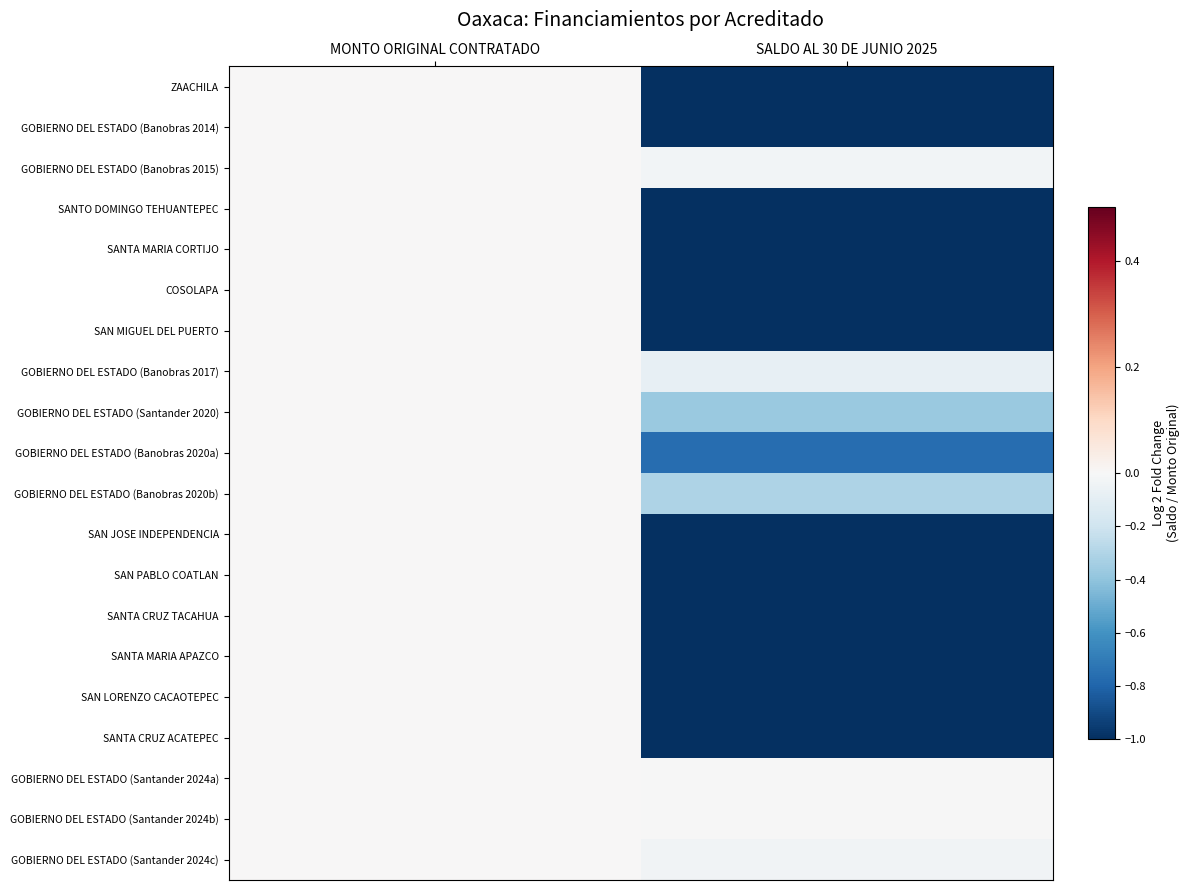

Which category has the lowest value across all series?

SALDO AL 30 DE JUNIO 2025